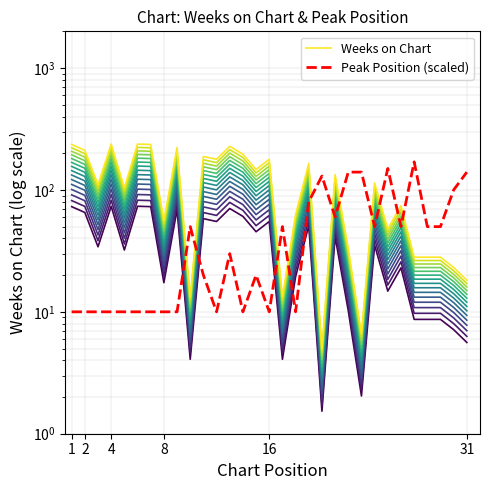

After their last crossing, which series has the higher values: Weeks on Chart or Peak Position (scaled)?

Peak Position (scaled)